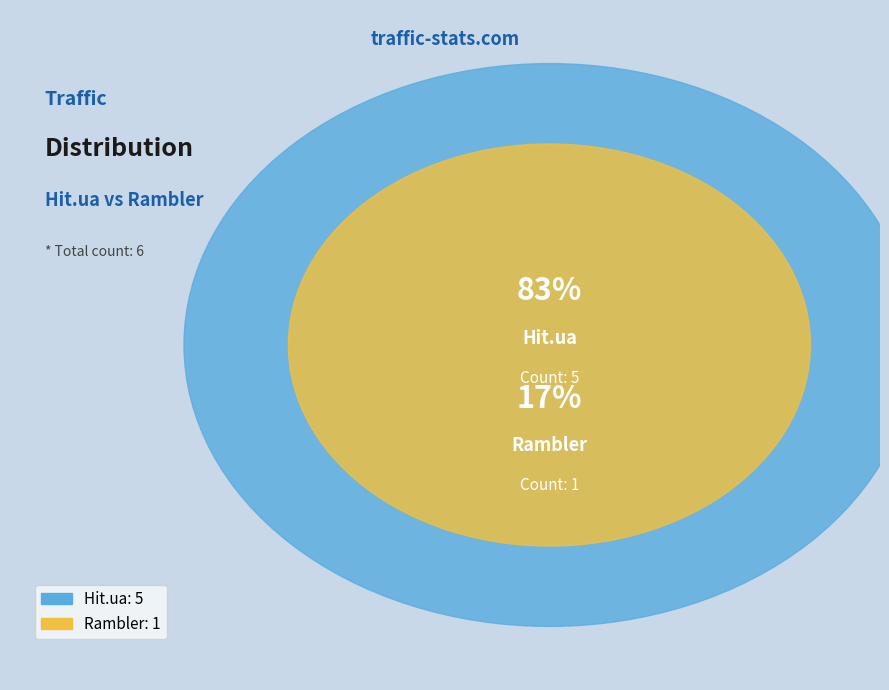

Rank the series at 2015-09-02 from highest to lowest value.

Hit.ua, Rambler